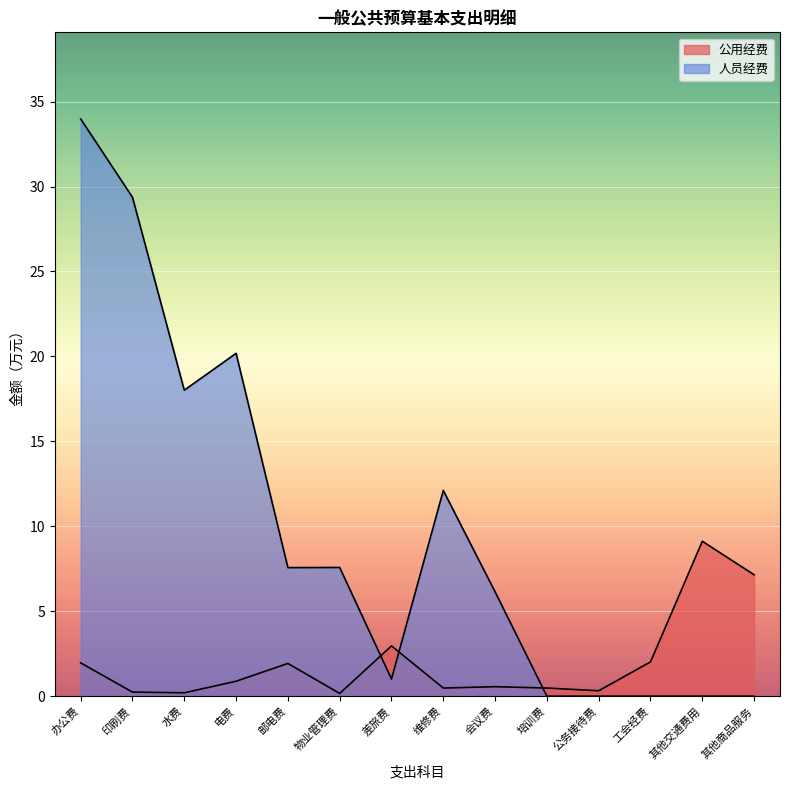

The chart shows a value of 2.0 at 办公费. True or false?

True